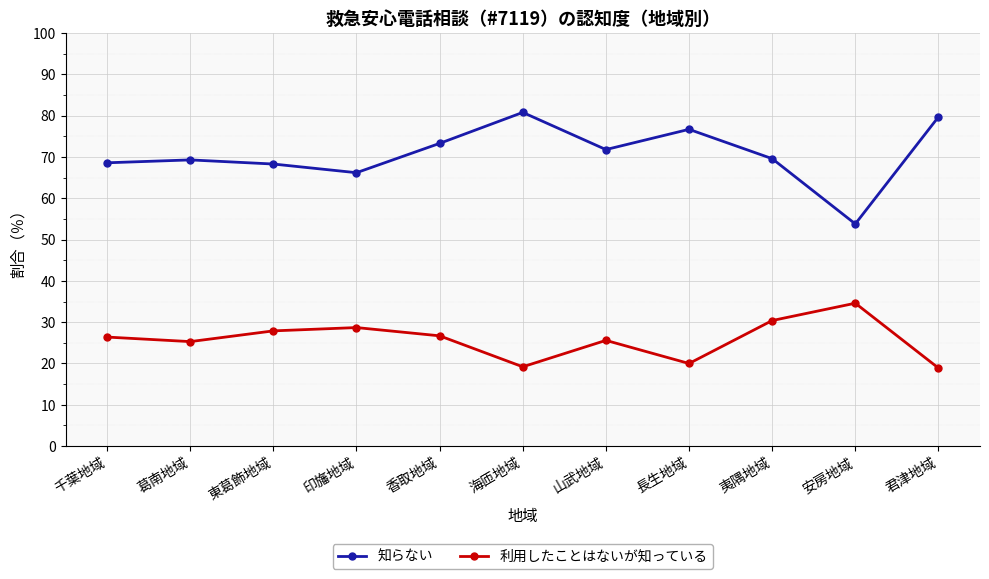

How many series are shown in this chart?

2